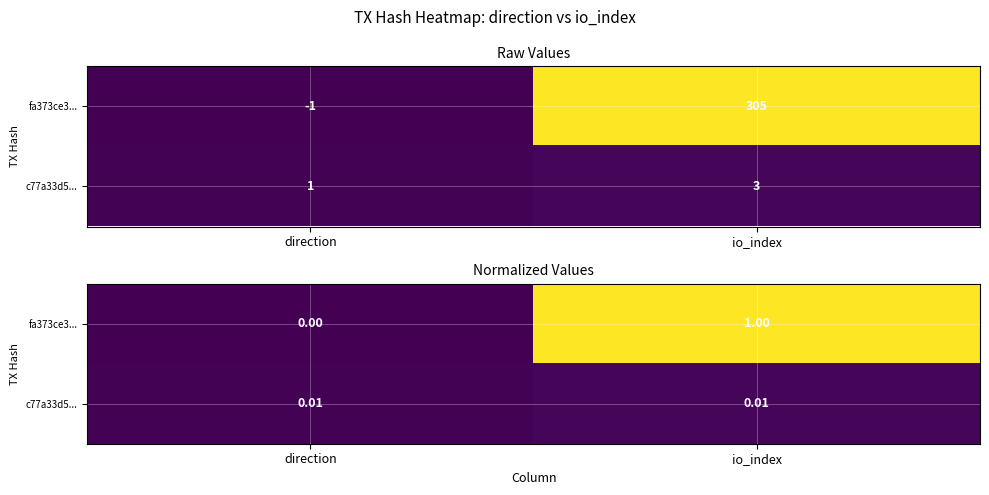

What is the difference between the highest and lowest values at io_index?

1.0